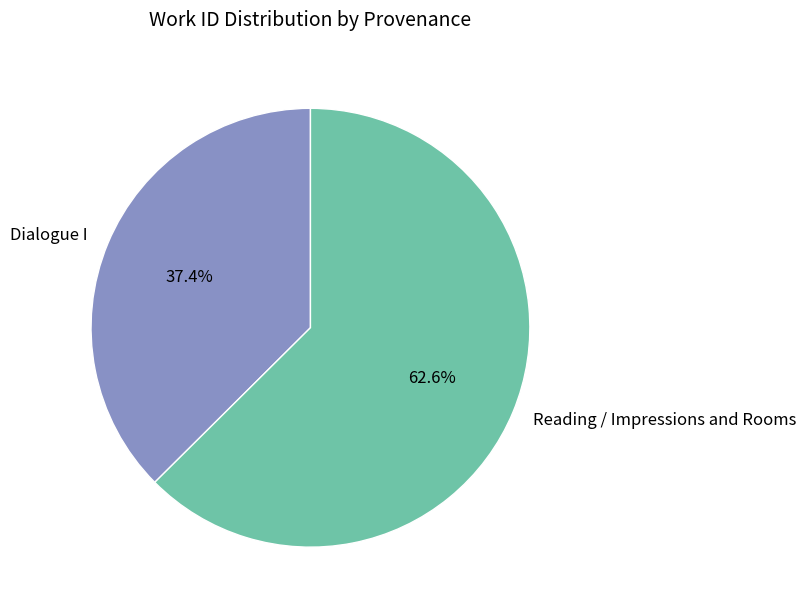

What percentage is the Reading / Impressions and Rooms slice, to the nearest percent?

63%